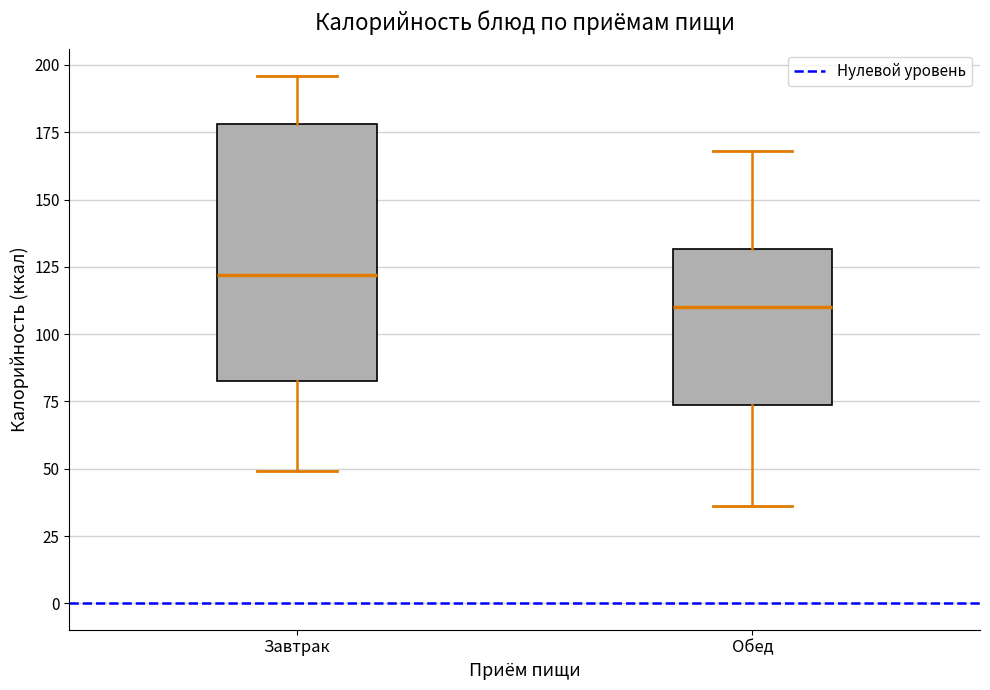

Comparing the boxes themselves (not the whiskers), which one is the tallest?

Завтрак